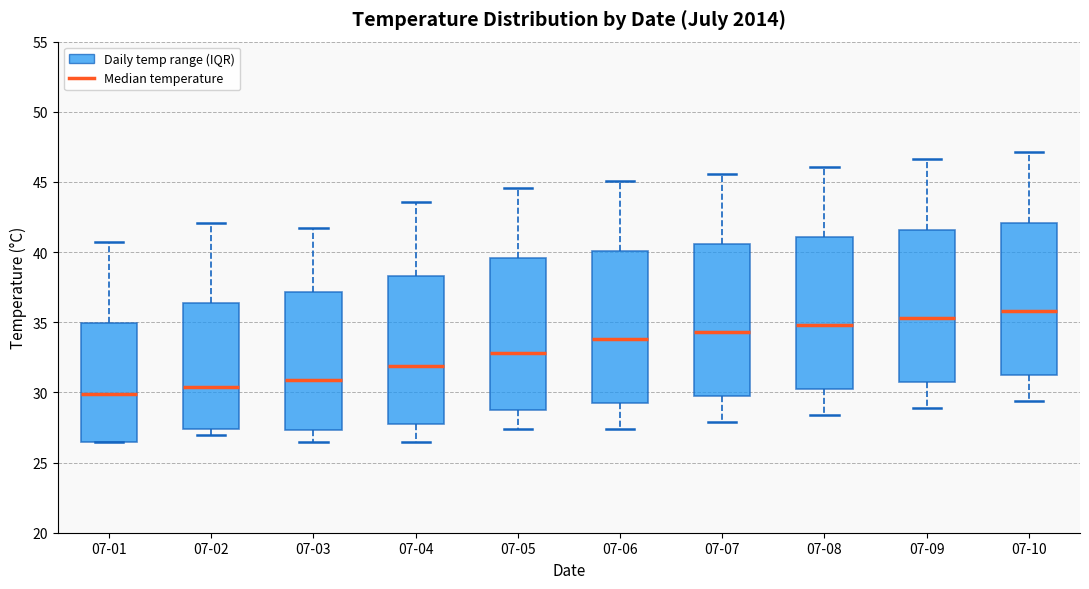

Reading left to right, read every box against the y-axis: the position of its median line, the range the box covers, and the ends of its whiskers. The values are not printed on the chart, so give them approximately, as read against the axis.

07-01: median 30.0, box 26.5 to 35.0, whiskers 26.5 to 40.5
07-02: median 30.5, box 27.5 to 36.5, whiskers 27.0 to 42.0
07-03: median 31.0, box 27.5 to 37.0, whiskers 26.5 to 41.5
07-04: median 32.0, box 28.0 to 38.5, whiskers 26.5 to 43.5
07-05: median 33.0, box 29.0 to 39.5, whiskers 27.5 to 44.5
07-06: median 34.0, box 29.5 to 40.0, whiskers 27.5 to 45.0
07-07: median 34.5, box 30.0 to 40.5, whiskers 28.0 to 45.5
07-08: median 35.0, box 30.5 to 41.0, whiskers 28.5 to 46.0
07-09: median 35.5, box 31.0 to 41.5, whiskers 29.0 to 46.5
07-10: median 36.0, box 31.5 to 42.0, whiskers 29.5 to 47.0